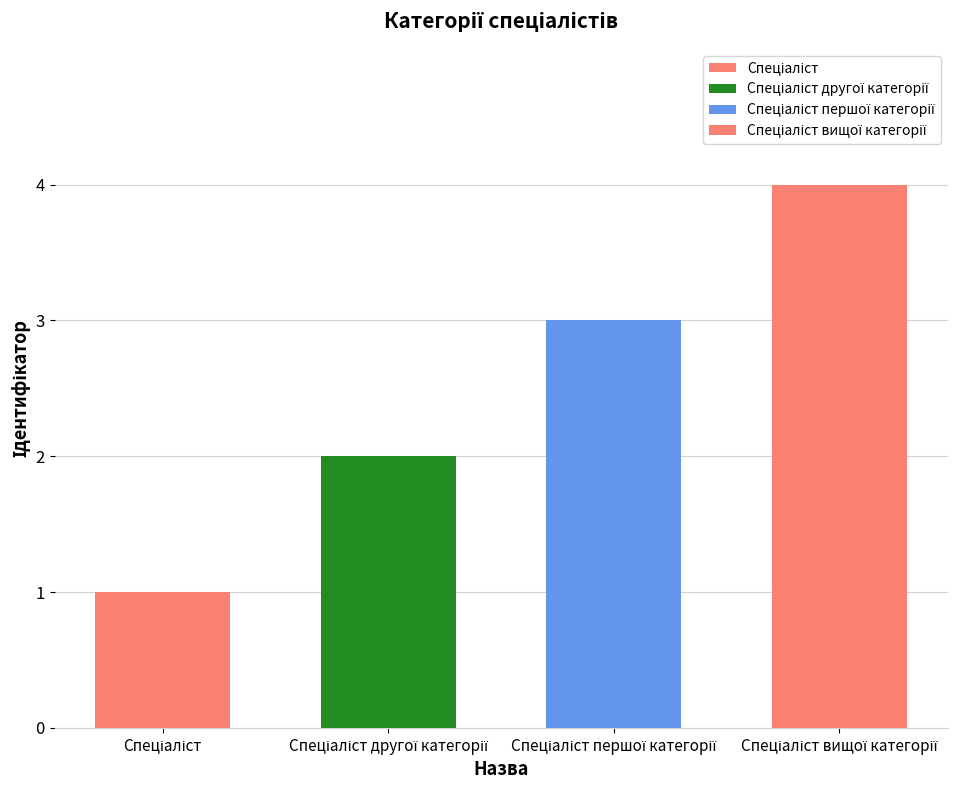

The value at Спеціаліст is 1. True or false?

False